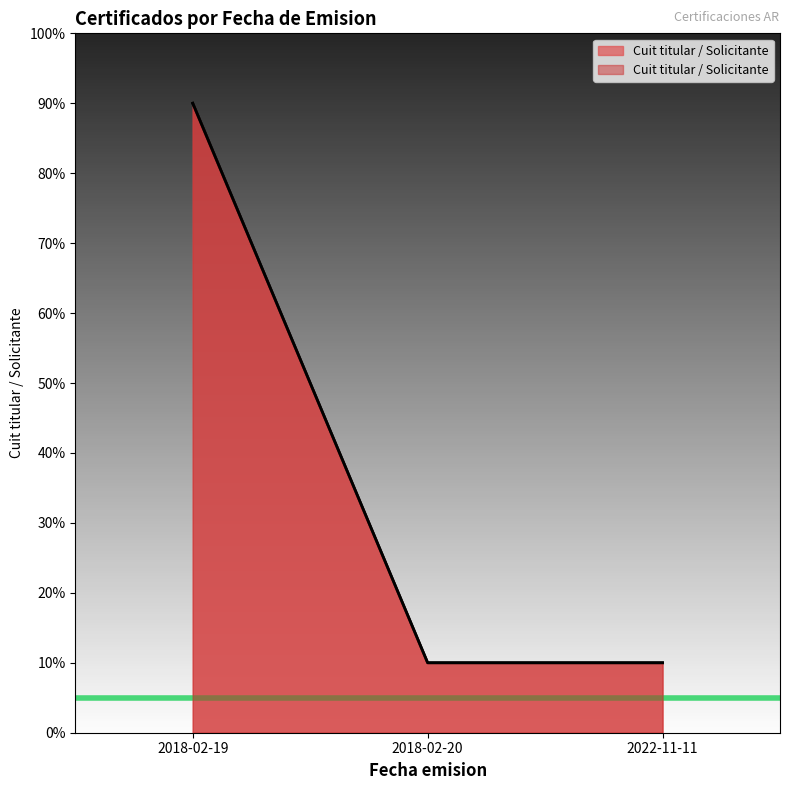

Reading left to right, transcribe all the data shown in this chart.

90	10	10